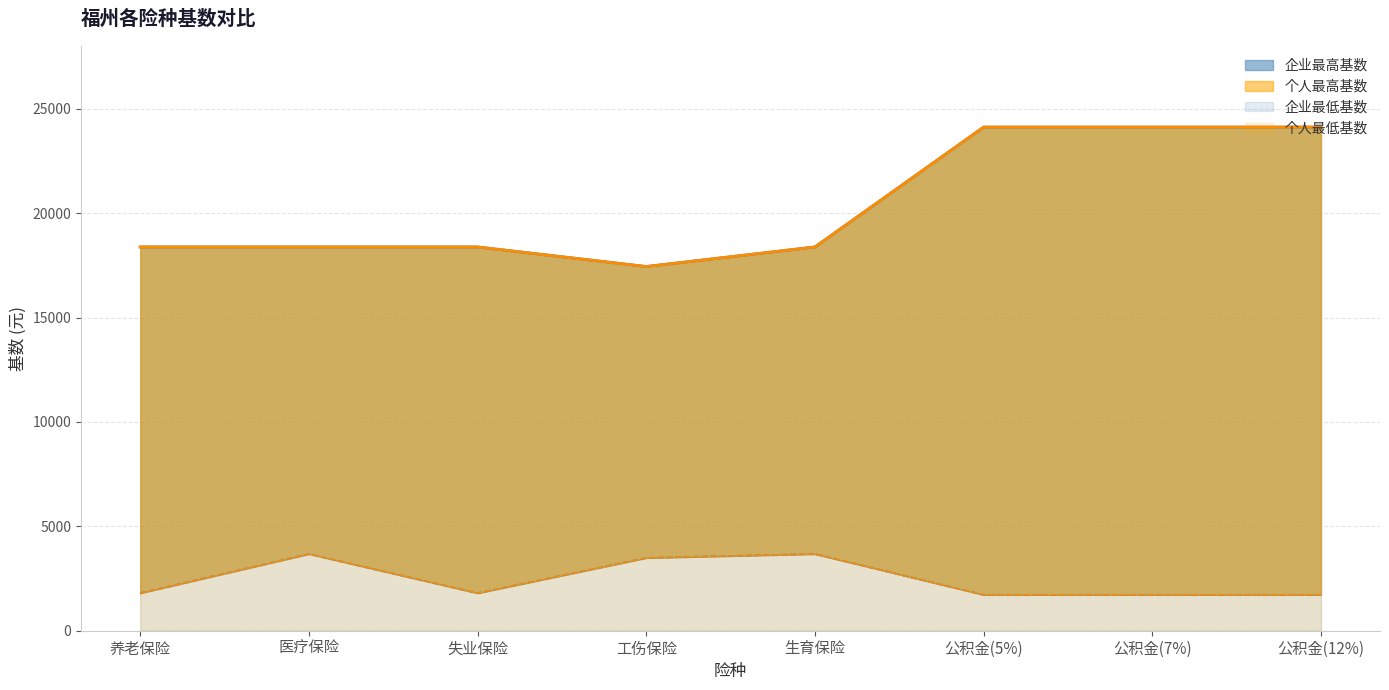

What is the approximate value of 个人最高基数 at 生育保险?

18379.0